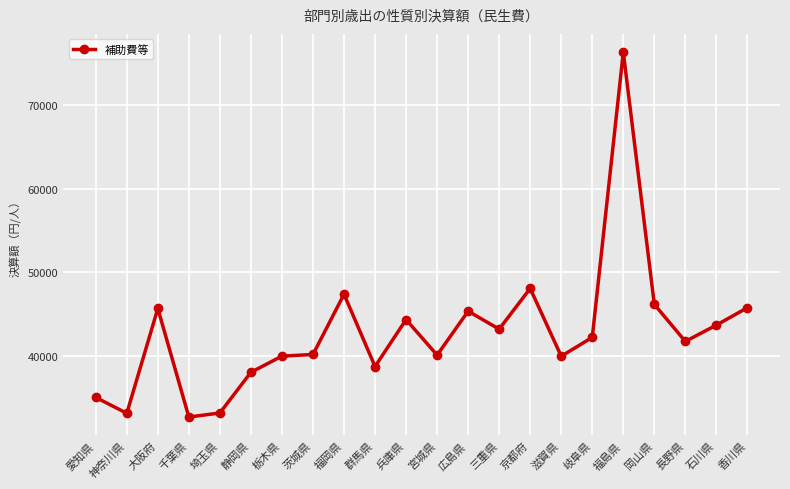

The chart shows a value of 38724 at 群馬県. True or false?

True